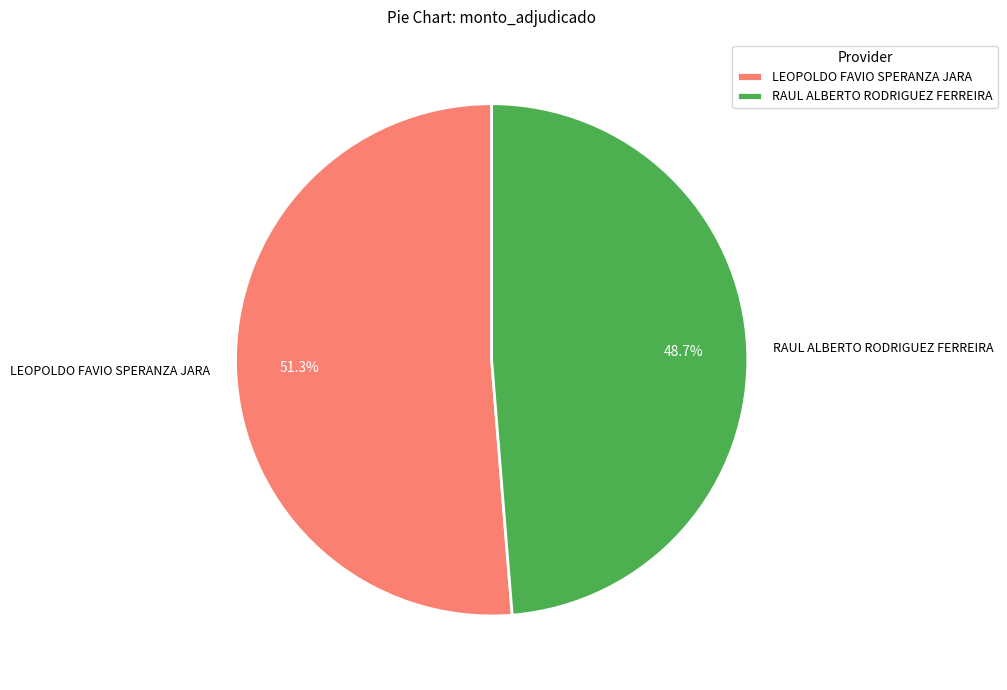

Is there any slice that represents more than half of the pie?

Yes